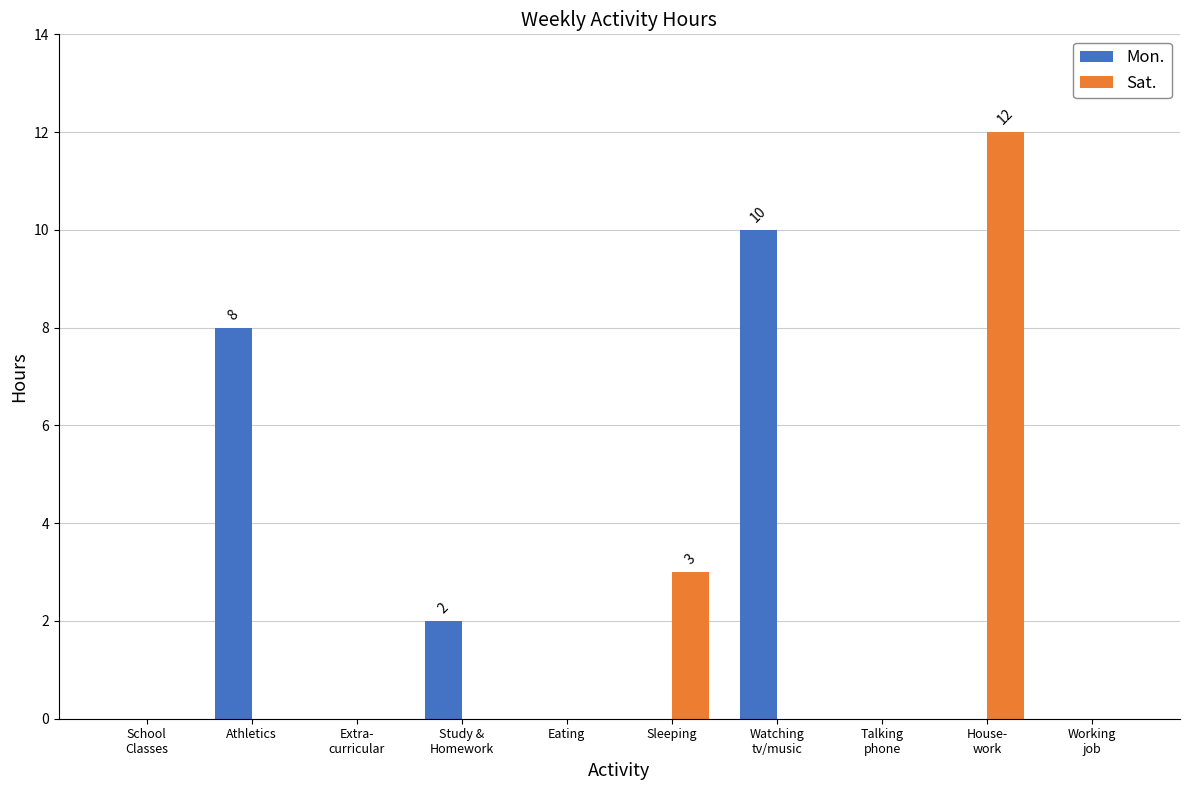

Reading left to right, transcribe all the data shown in this chart.

Mon.: 0	8	0	2	0	0	10	0	0	0
Sat.: 0	0	0	0	0	3	0	0	12	0